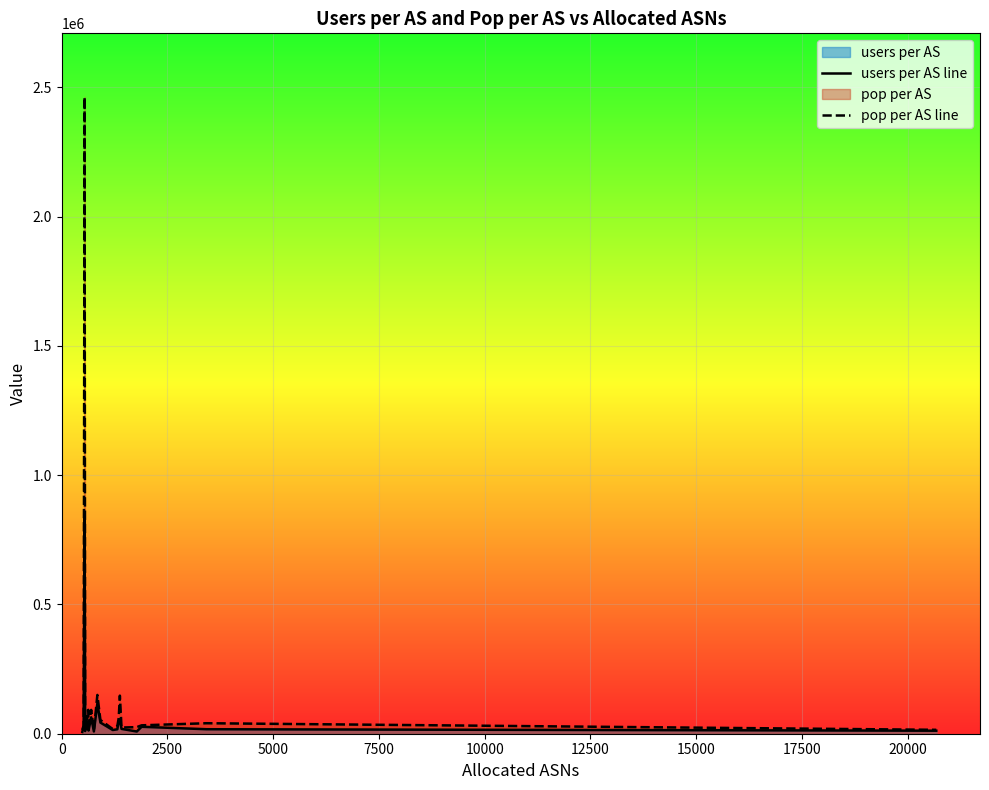

How many distinct data groups are displayed?

2